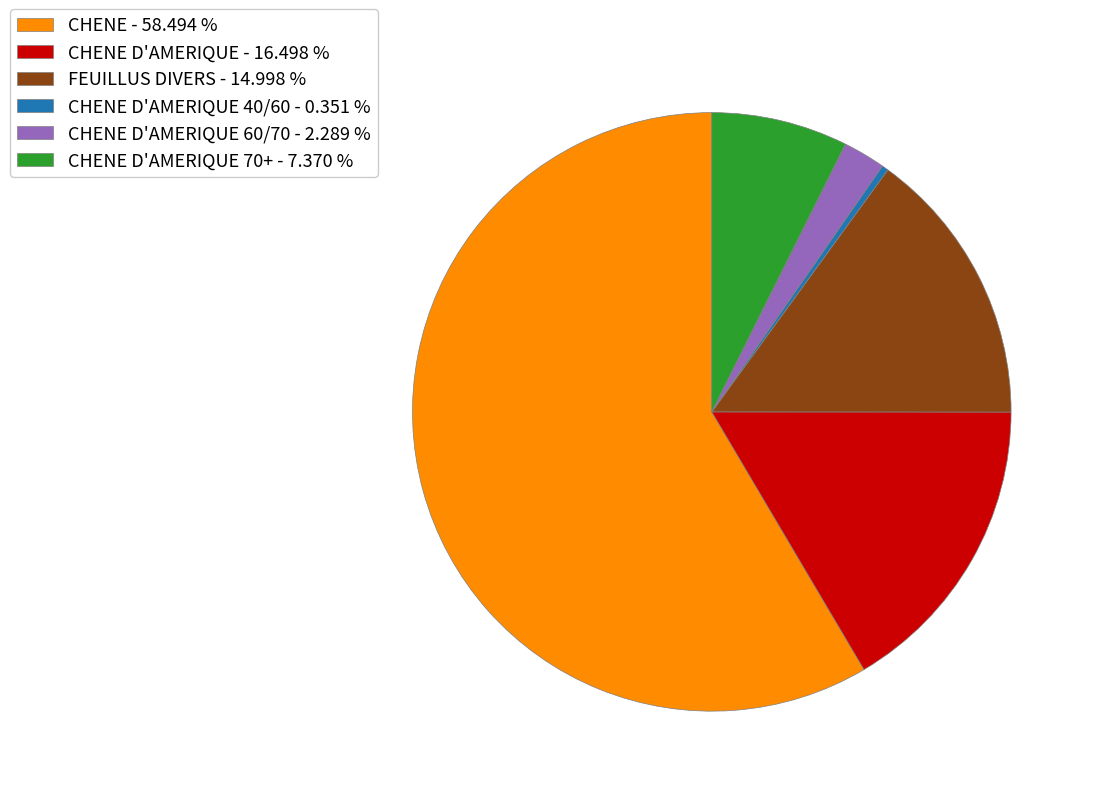

Which slice represents more than half of the pie?

CHENE - 58.494 %